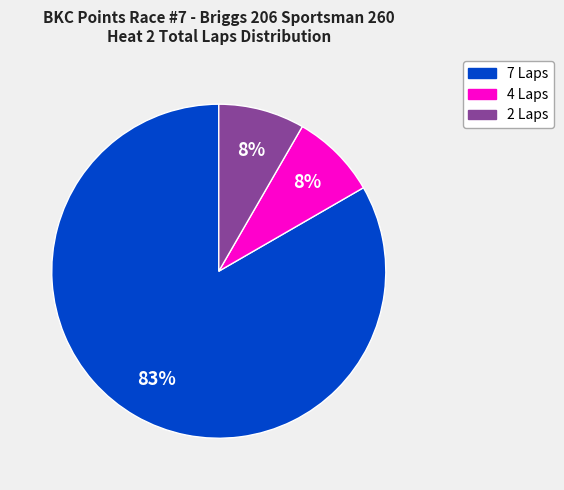

Which has a higher value, 7 Laps or 2 Laps?

7 Laps